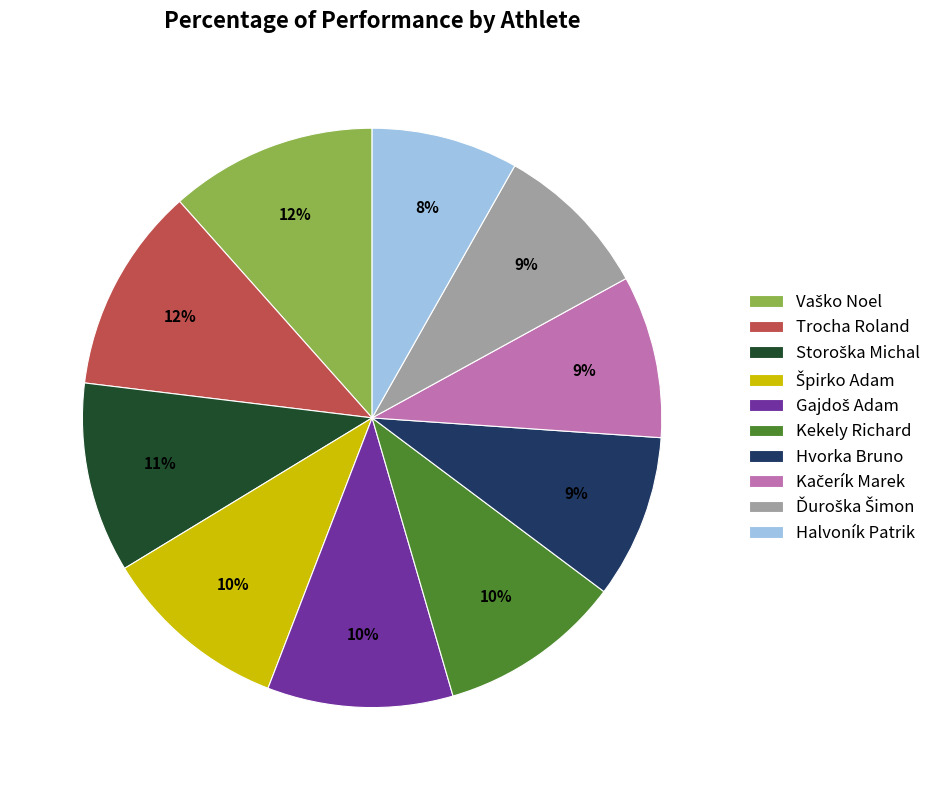

Combined, do Kekely Richard and Halvoník Patrik account for over 50%?

No